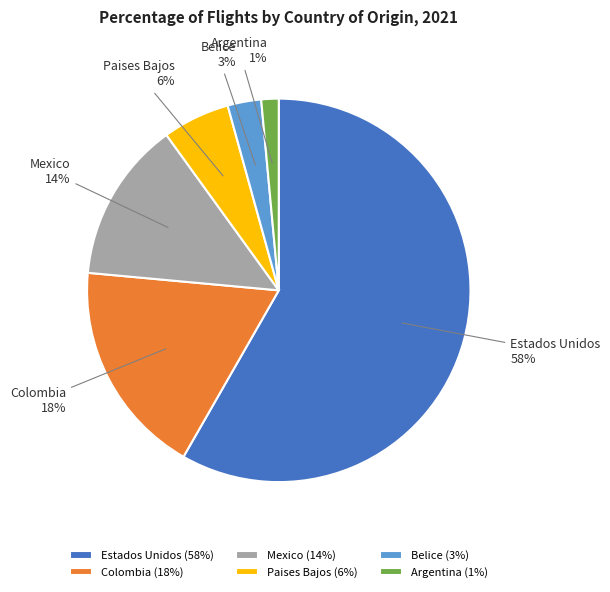

Which has a higher value, Argentina or Colombia?

Colombia